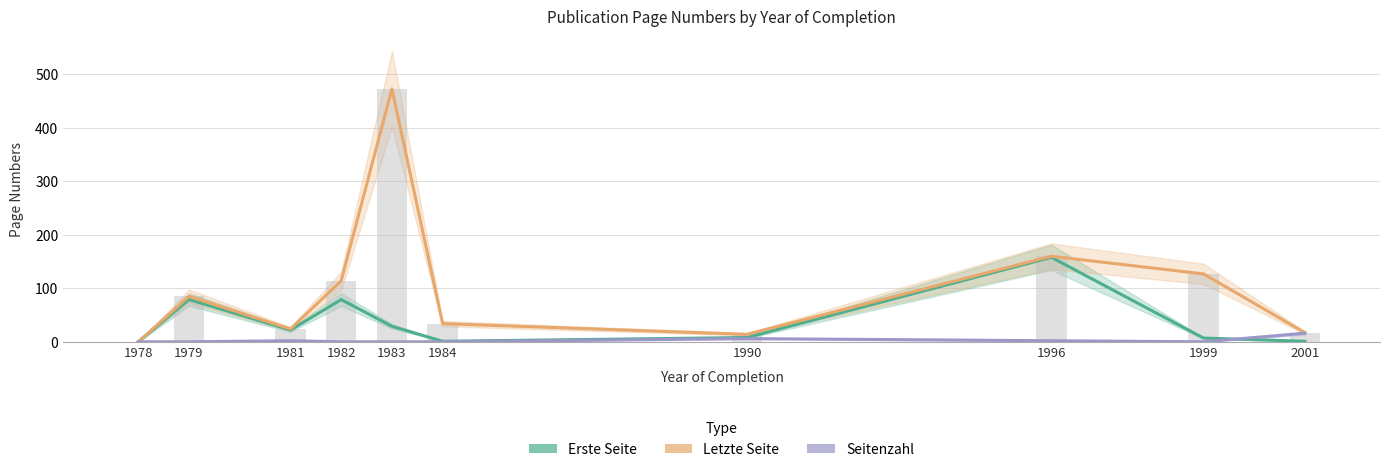

List the labels in order of Seitenzahl value, smallest first.

1978, 1979, 1982, 1983, 1984, 1999, 1981, 1996, 1990, 2001